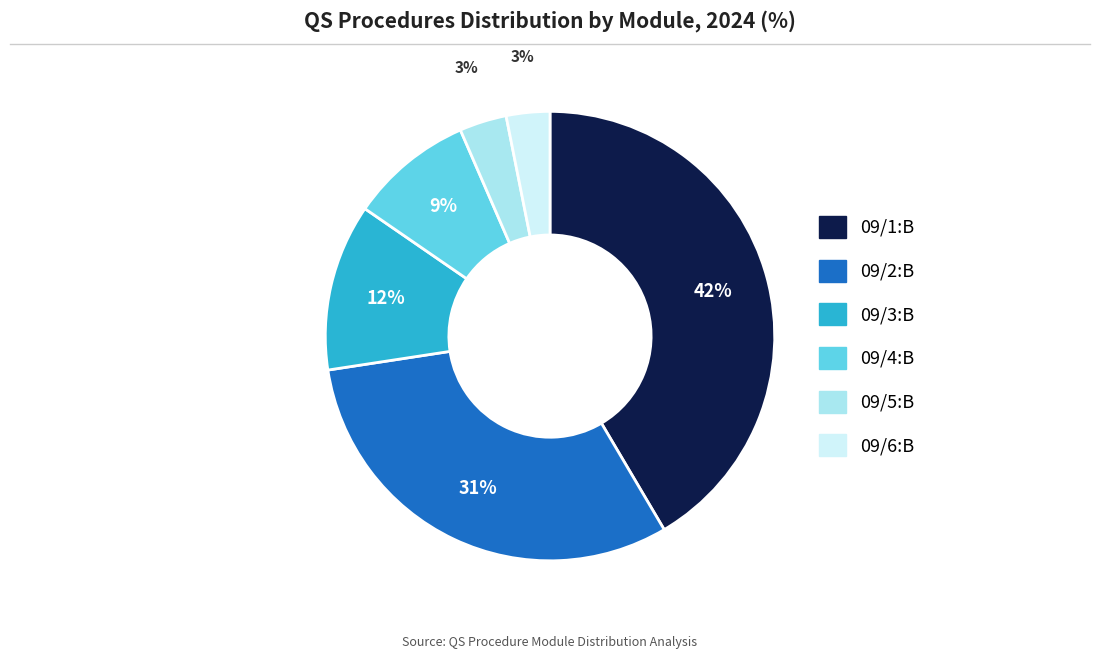

Is the sum of 09/3:B and 09/2:B greater than half?

No